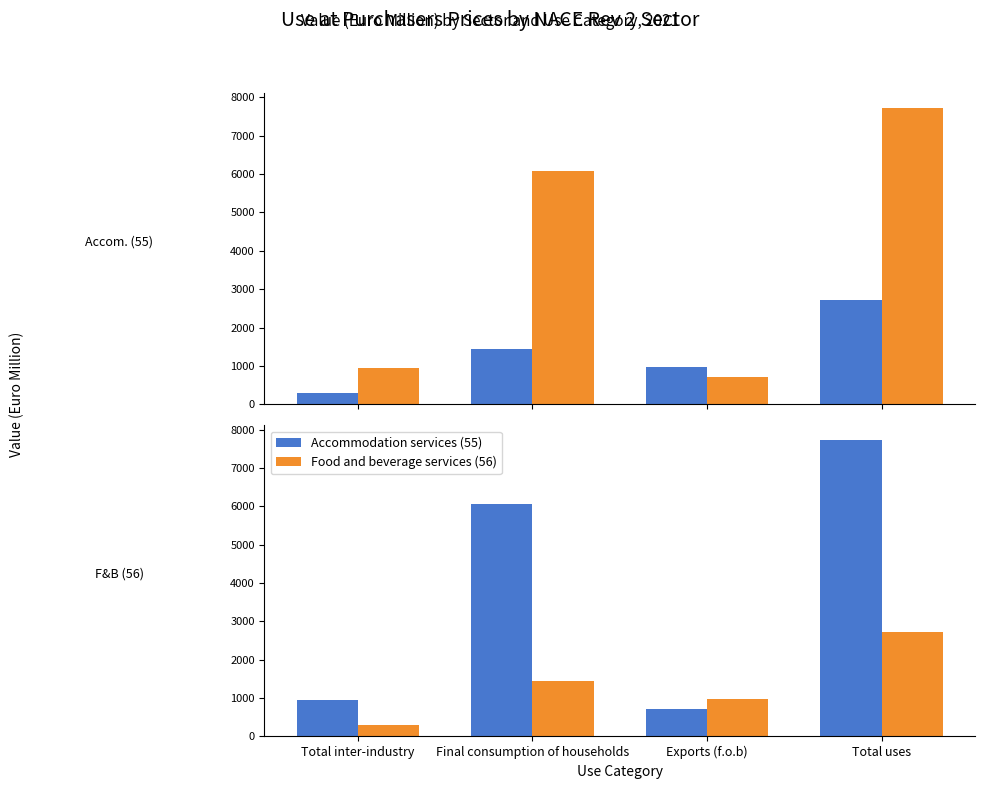

Reading left to right, what are all the values shown in this chart?

Accommodation services (55): Total inter-industry=944.3	Final consumption of households=6071.9	Exports (f.o.b)=712.7	Total uses=7728.8
Food and beverage services (56): Total inter-industry=298.4	Final consumption of households=1440.6	Exports (f.o.b)=979.6	Total uses=2718.6